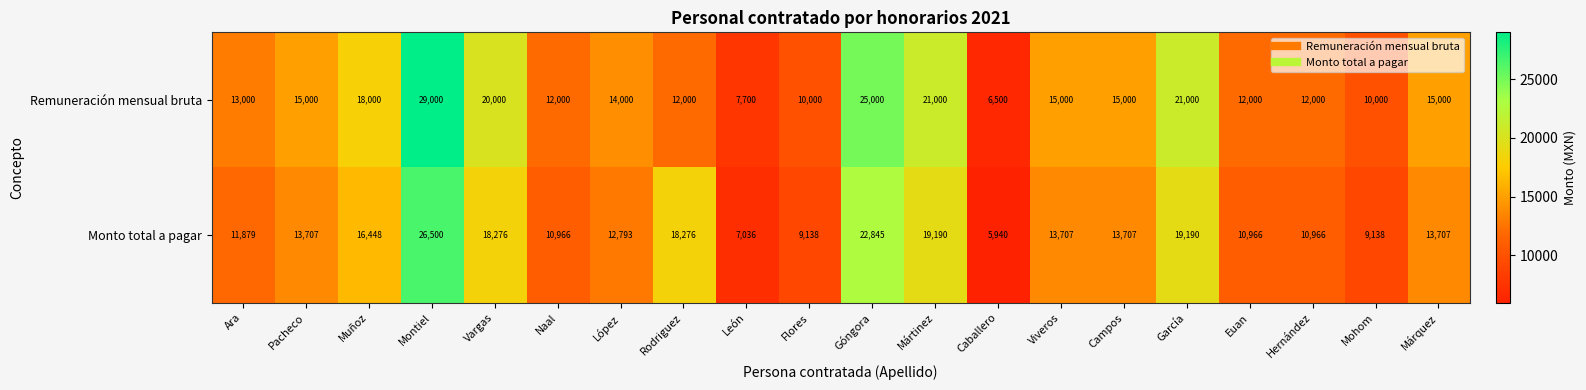

Which series has the widest spread of values?

Remuneración mensual bruta